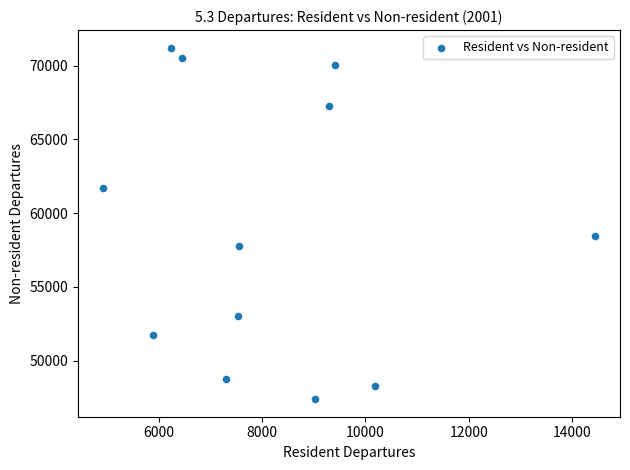

What Y value in the scatter plot is closest to 59297?

58462